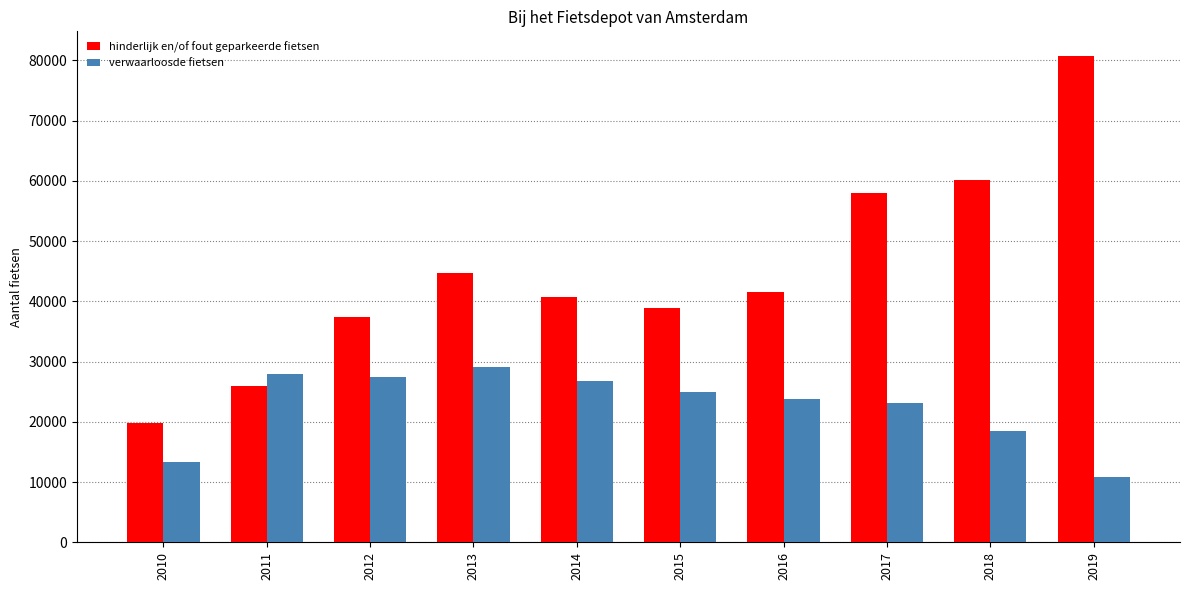

Reading left to right, what are all the values shown in this chart?

hinderlijk en/of fout geparkeerde fietsen: 19753	25862	37390	44760	40719	38910	41510	58014	60080	80764
verwaarloosde fietsen: 13339	27874	27401	29024	26730	24920	23798	23114	18426	10857